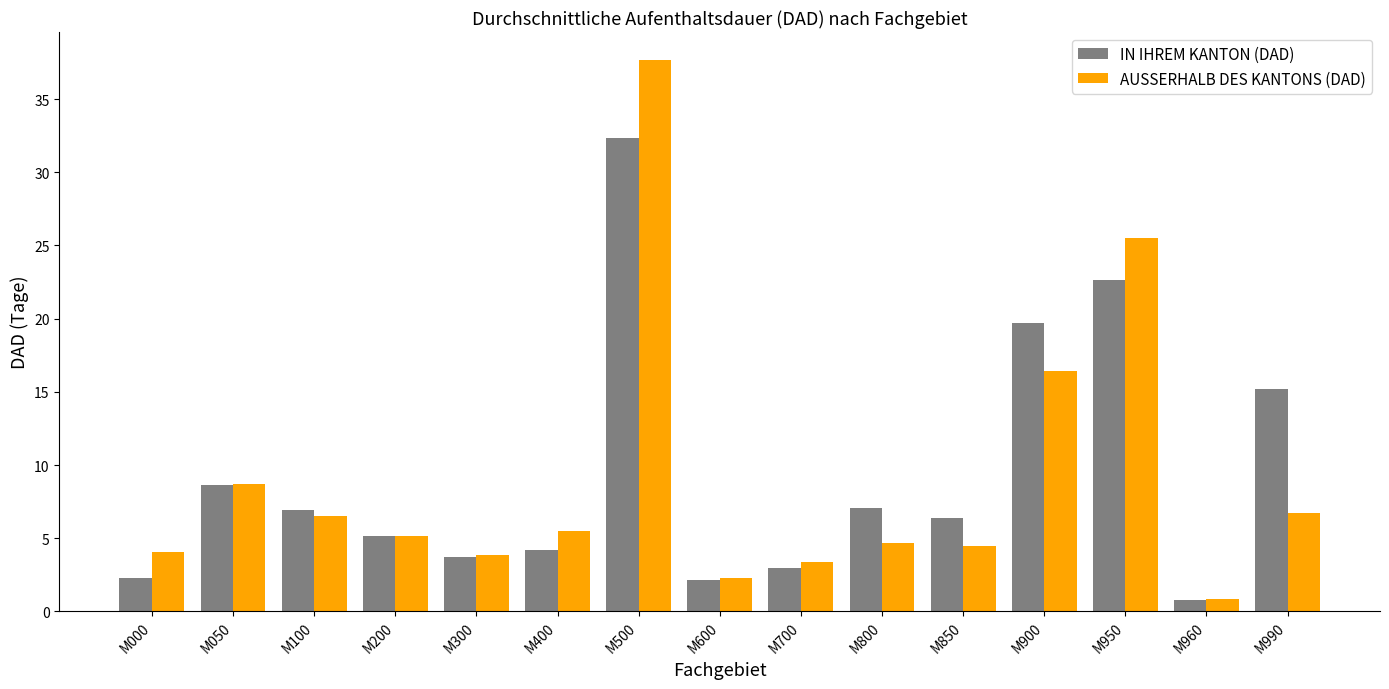

What is the value of the AUSSERHALB DES KANTONS (DAD) bar at the 12th from the left?

16.4